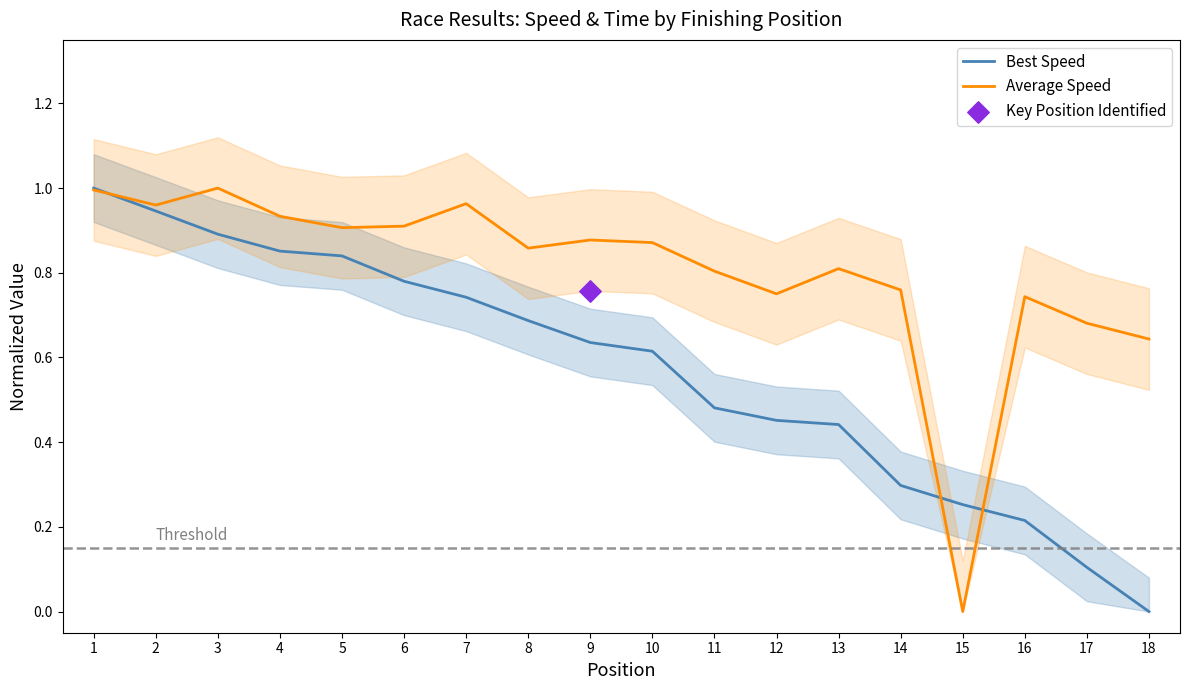

Which series reaches the minimum Y coordinate?

Best Speed